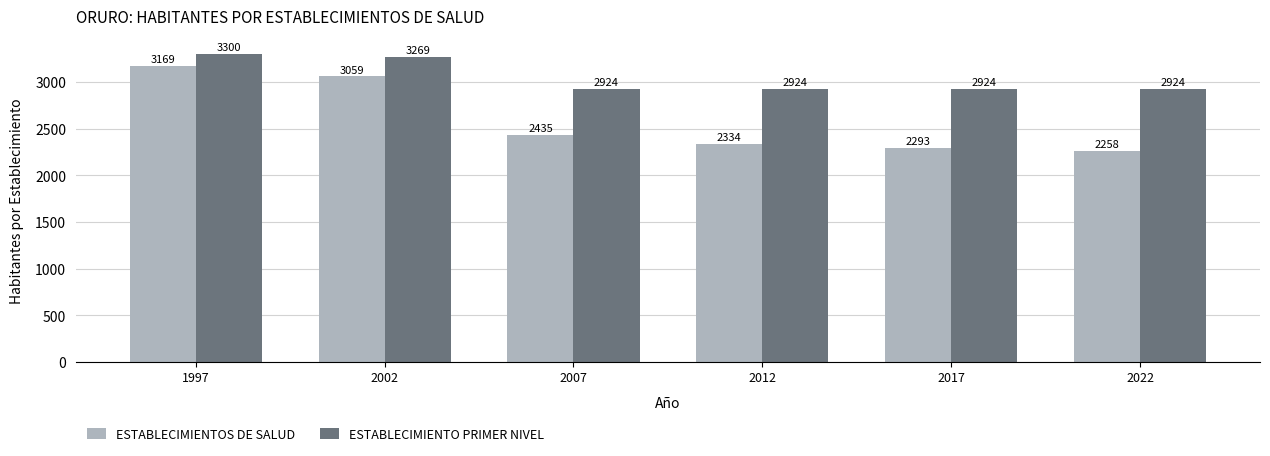

What is the sum of the ESTABLECIMIENTOS DE SALUD values at 2017 and 2012?

4626.4